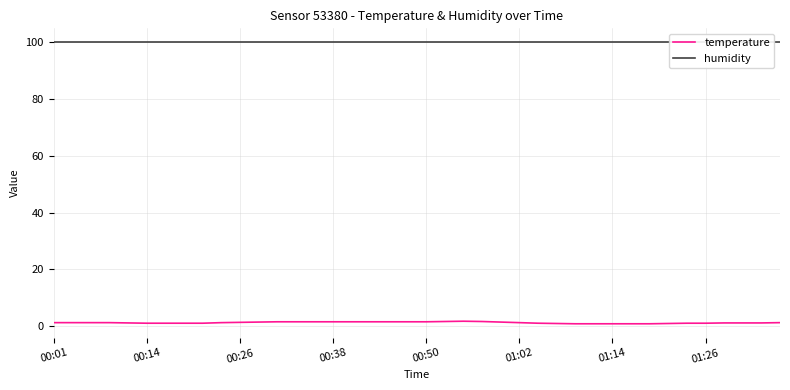

Which series has the largest total across all categories?

humidity